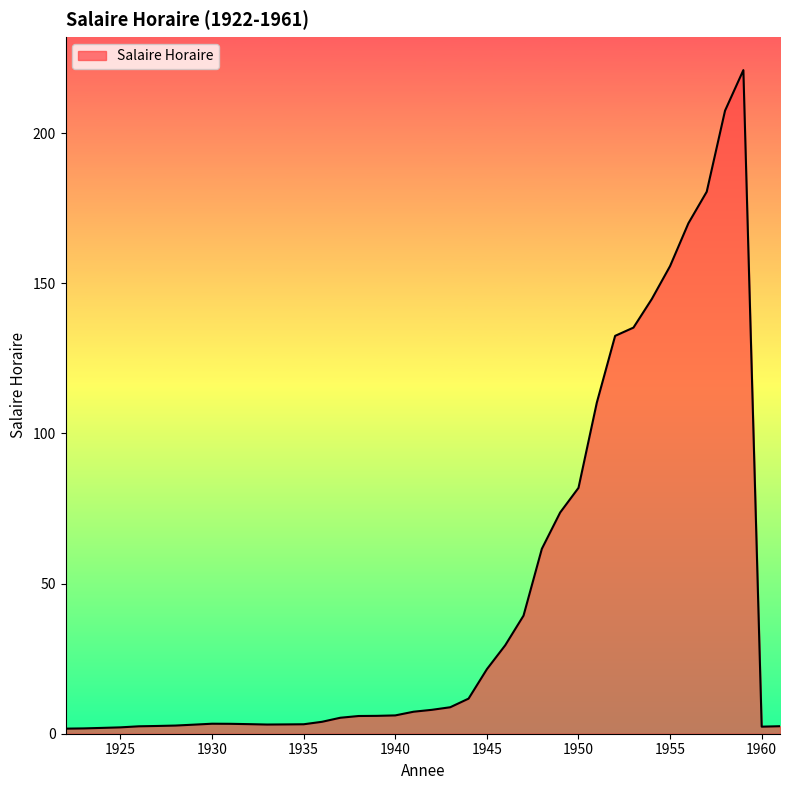

How many distinct data groups are displayed?

1